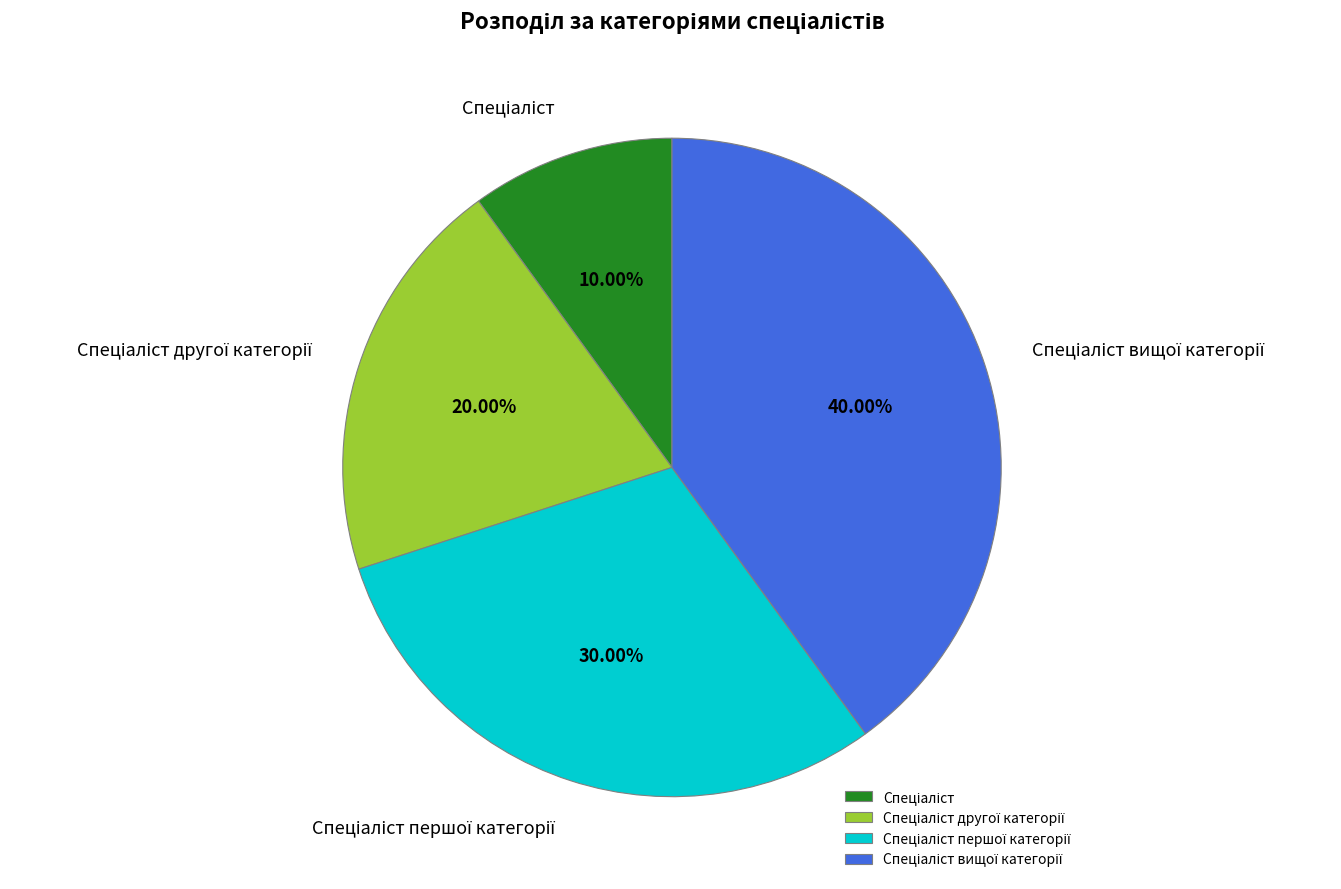

Is there a majority slice in this chart?

No